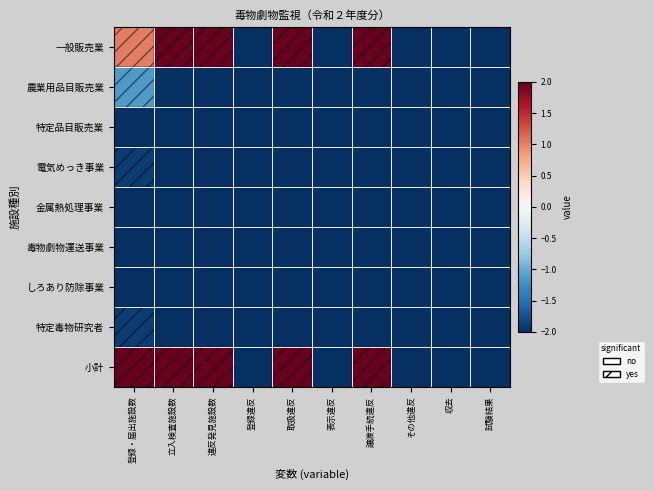

Reading left to right, what are all the values shown in this chart?

一般販売業: 登録・届出施設数=1.0	立入検査施設数=2.0	違反発見施設数=2.0	登録違反=-2.0	取扱違反=2.0	表示違反=-2.0	譲渡手続違反=2.0	その他違反=-2.0	収去=-2.0	試験結果=-2.0
農業用品目販売業: 登録・届出施設数=-1.1	立入検査施設数=-2.0	違反発見施設数=-2.0	登録違反=-2.0	取扱違反=-2.0	表示違反=-2.0	譲渡手続違反=-2.0	その他違反=-2.0	収去=-2.0	試験結果=-2.0
特定品目販売業: 登録・届出施設数=-2.0	立入検査施設数=-2.0	違反発見施設数=-2.0	登録違反=-2.0	取扱違反=-2.0	表示違反=-2.0	譲渡手続違反=-2.0	その他違反=-2.0	収去=-2.0	試験結果=-2.0
電気めっき事業: 登録・届出施設数=-1.9	立入検査施設数=-2.0	違反発見施設数=-2.0	登録違反=-2.0	取扱違反=-2.0	表示違反=-2.0	譲渡手続違反=-2.0	その他違反=-2.0	収去=-2.0	試験結果=-2.0
金属熱処理事業: 登録・届出施設数=-2.0	立入検査施設数=-2.0	違反発見施設数=-2.0	登録違反=-2.0	取扱違反=-2.0	表示違反=-2.0	譲渡手続違反=-2.0	その他違反=-2.0	収去=-2.0	試験結果=-2.0
毒物劇物運送事業: 登録・届出施設数=-2.0	立入検査施設数=-2.0	違反発見施設数=-2.0	登録違反=-2.0	取扱違反=-2.0	表示違反=-2.0	譲渡手続違反=-2.0	その他違反=-2.0	収去=-2.0	試験結果=-2.0
しろあり防除事業: 登録・届出施設数=-2.0	立入検査施設数=-2.0	違反発見施設数=-2.0	登録違反=-2.0	取扱違反=-2.0	表示違反=-2.0	譲渡手続違反=-2.0	その他違反=-2.0	収去=-2.0	試験結果=-2.0
特定毒物研究者: 登録・届出施設数=-1.9	立入検査施設数=-2.0	違反発見施設数=-2.0	登録違反=-2.0	取扱違反=-2.0	表示違反=-2.0	譲渡手続違反=-2.0	その他違反=-2.0	収去=-2.0	試験結果=-2.0
小計: 登録・届出施設数=2.0	立入検査施設数=2.0	違反発見施設数=2.0	登録違反=-2.0	取扱違反=2.0	表示違反=-2.0	譲渡手続違反=2.0	その他違反=-2.0	収去=-2.0	試験結果=-2.0